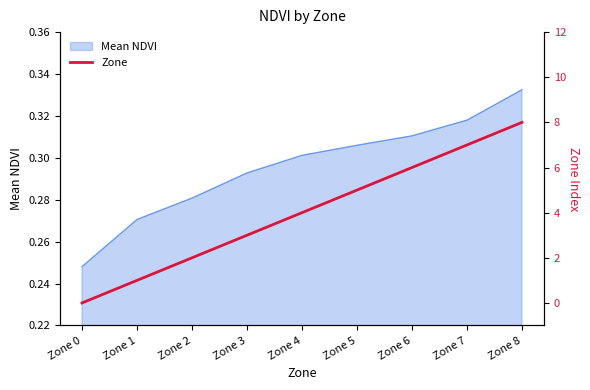

Reading left to right, extract all data points from this chart.

Zone 0=0	Zone 1=1	Zone 2=2	Zone 3=3	Zone 4=4	Zone 5=5	Zone 6=6	Zone 7=7	Zone 8=8